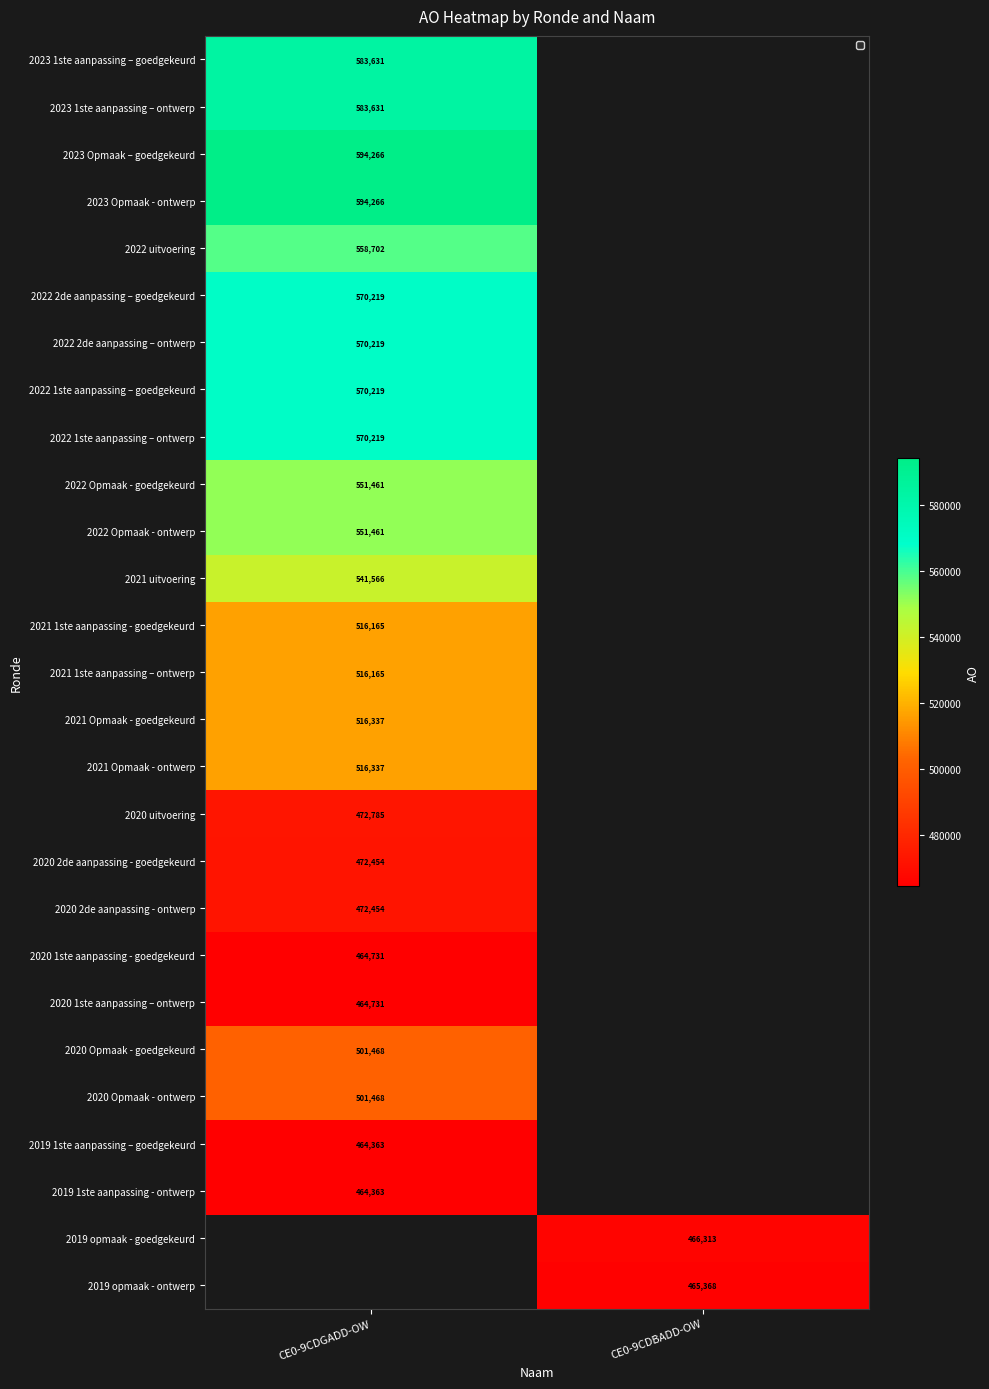

Is it true that 2023 Opmaak – goedgekeurd equals 594266 at CE0-9CDGADD-OW?

True